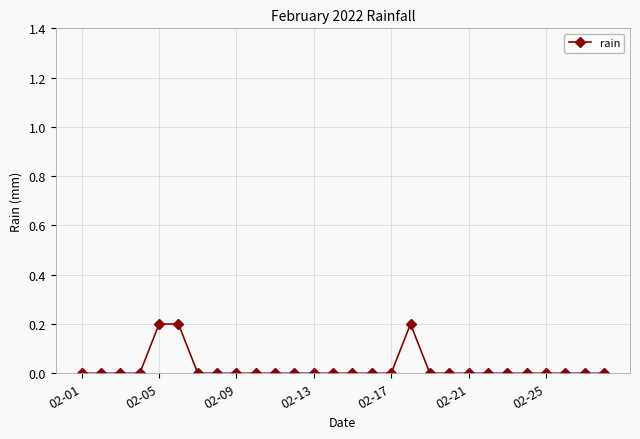

What is the sum of all values?

0.6